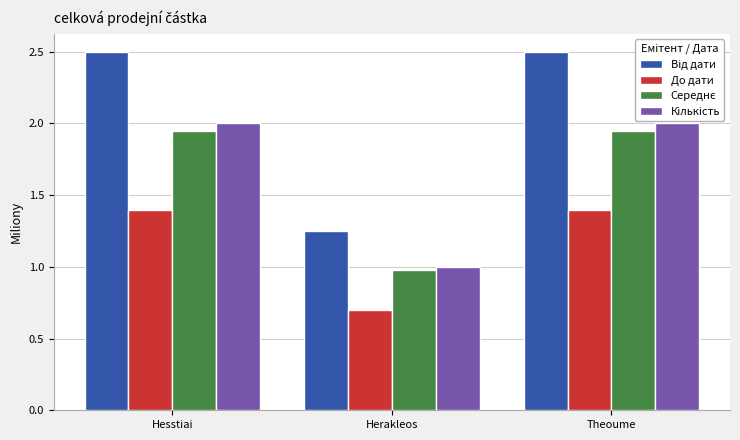

What is the sum of all Середнє values?

4.9